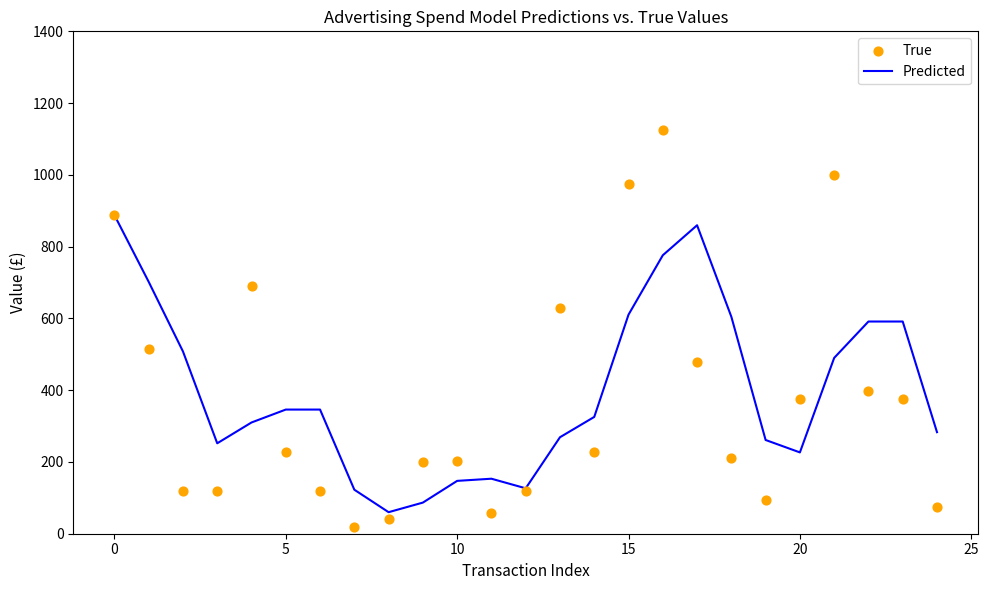

Which series contains the highest Y value?

True